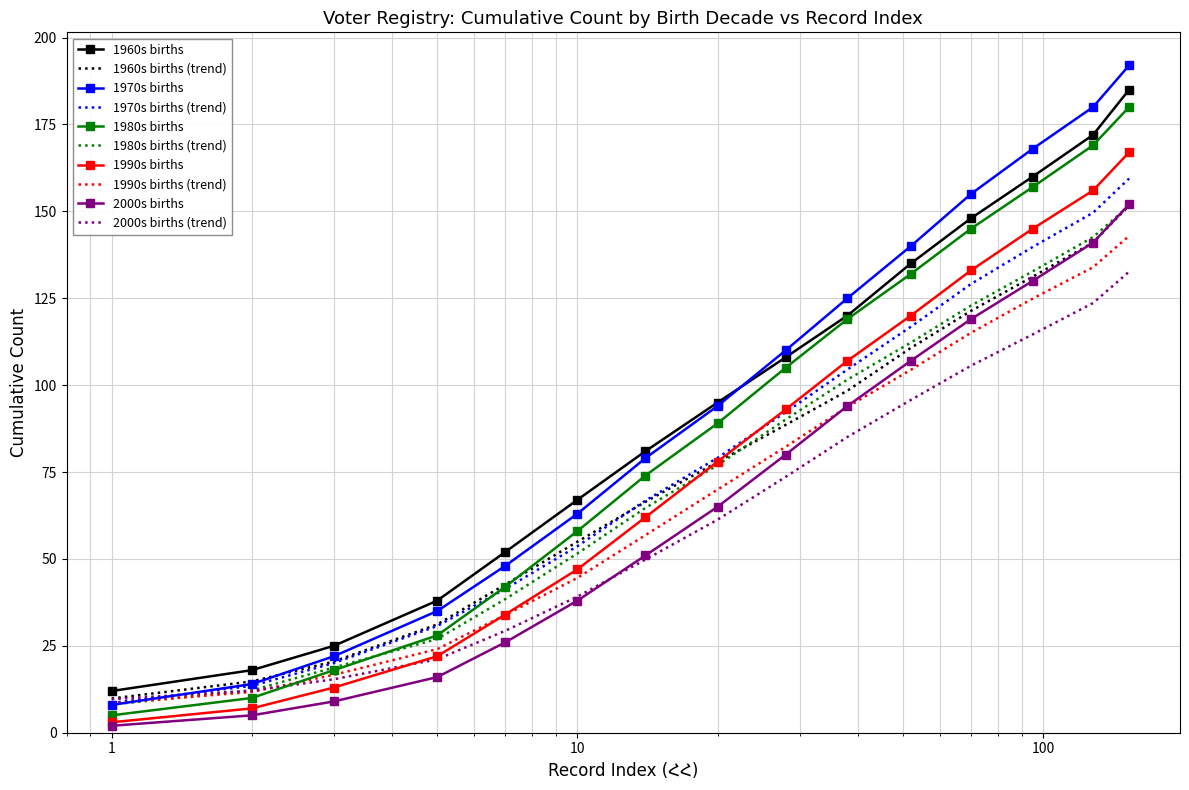

How many intersections are there between 2000s births (trend) and 1970s births?

1